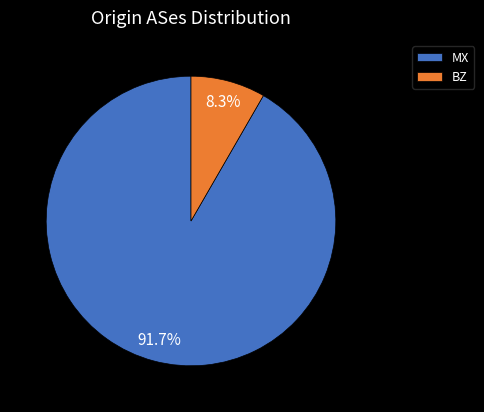

To the nearest percent, what is the combined percentage of BZ and MX?

100%